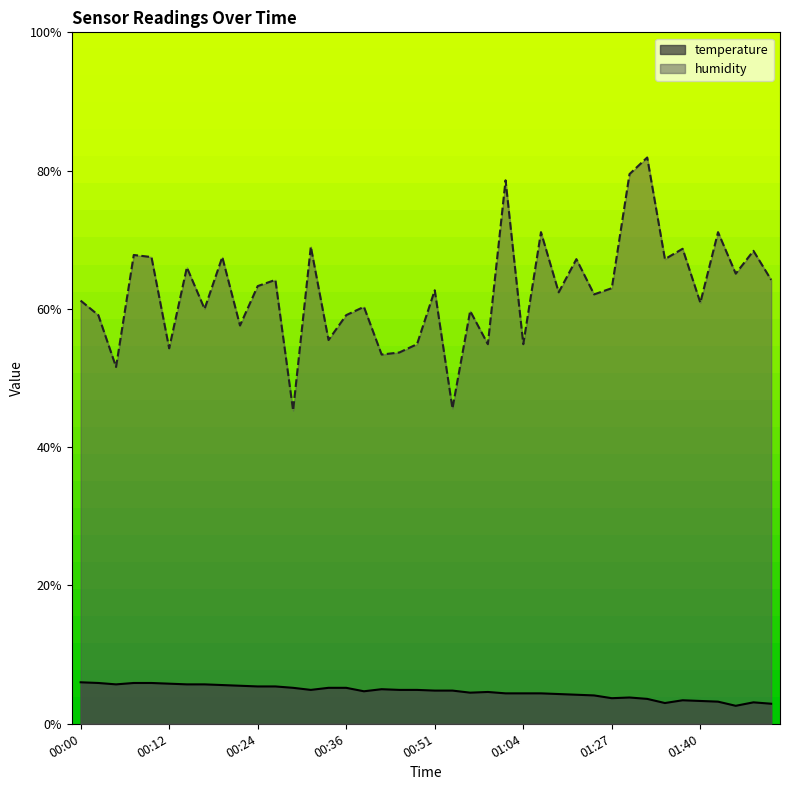

True or false: humidity and temperature intersect in this chart.

False